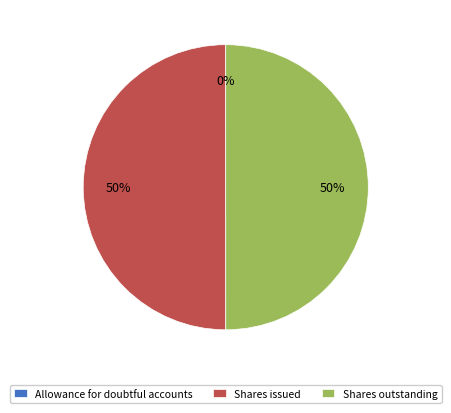

To the nearest percent, what portion does Shares outstanding represent?

50%